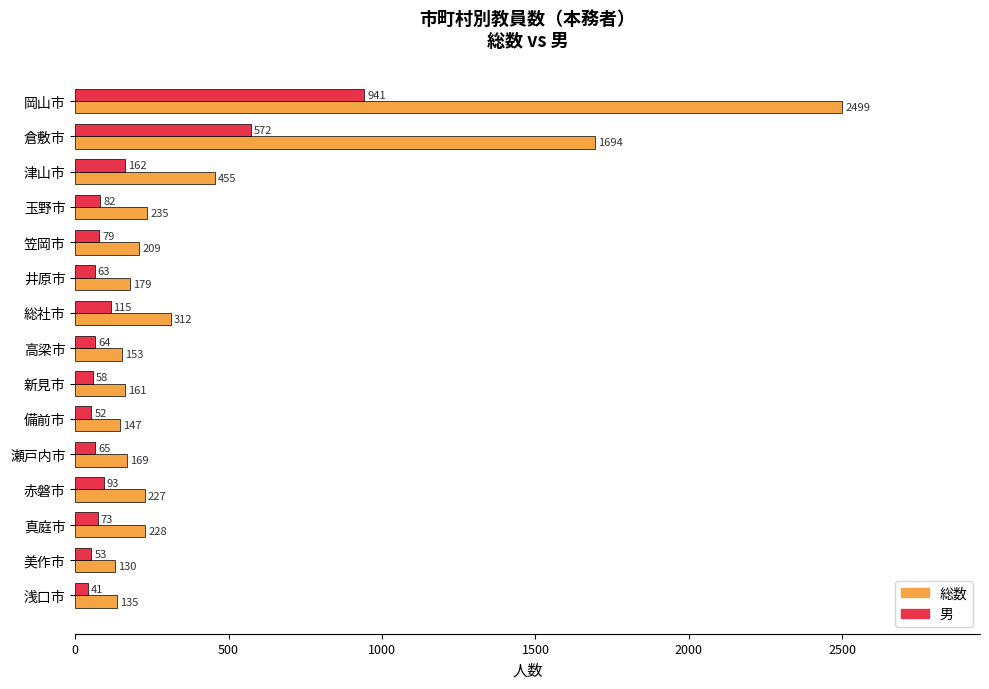

What is the sum of the 男 values at 真庭市 and 津山市?

235